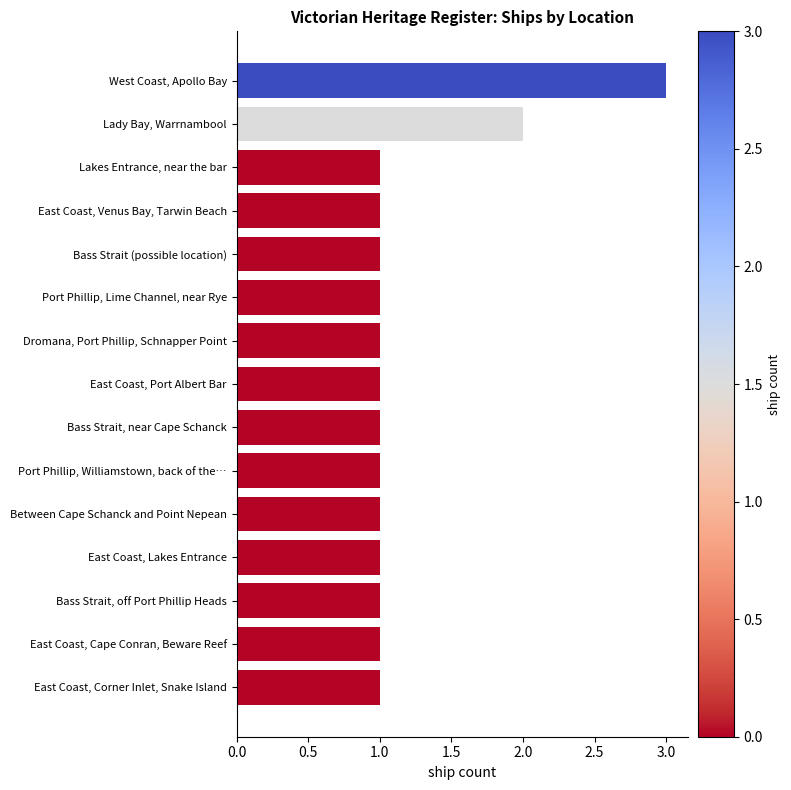

How many bars are there in total?

15